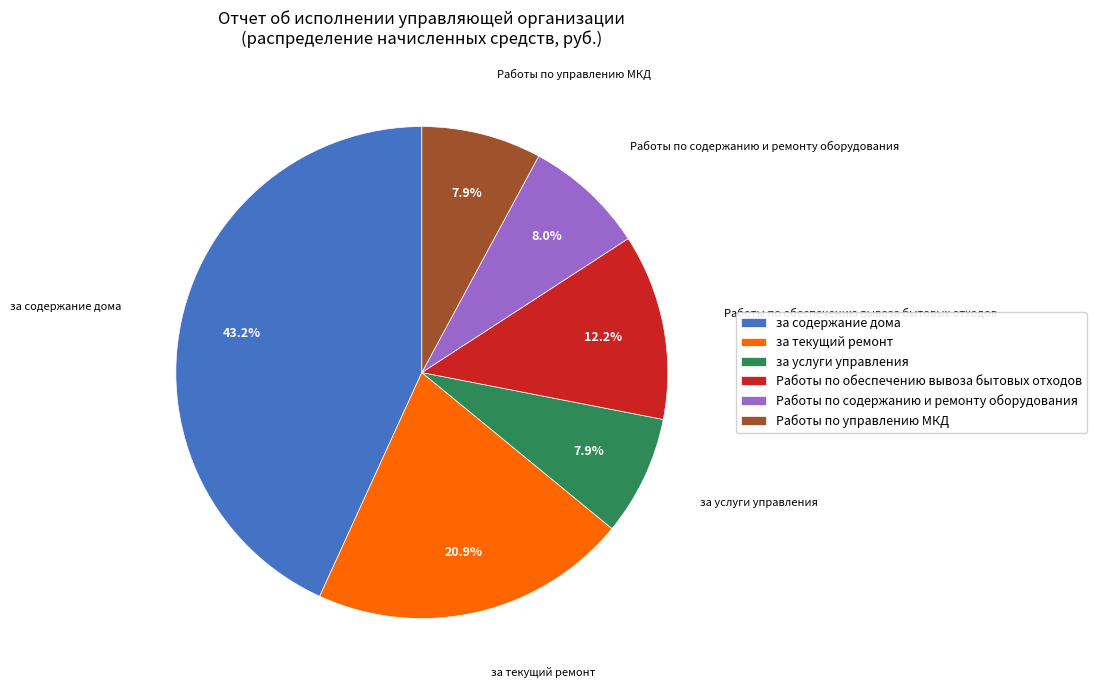

To the nearest percent, what is the difference between the largest and smallest slice percentages?

35%